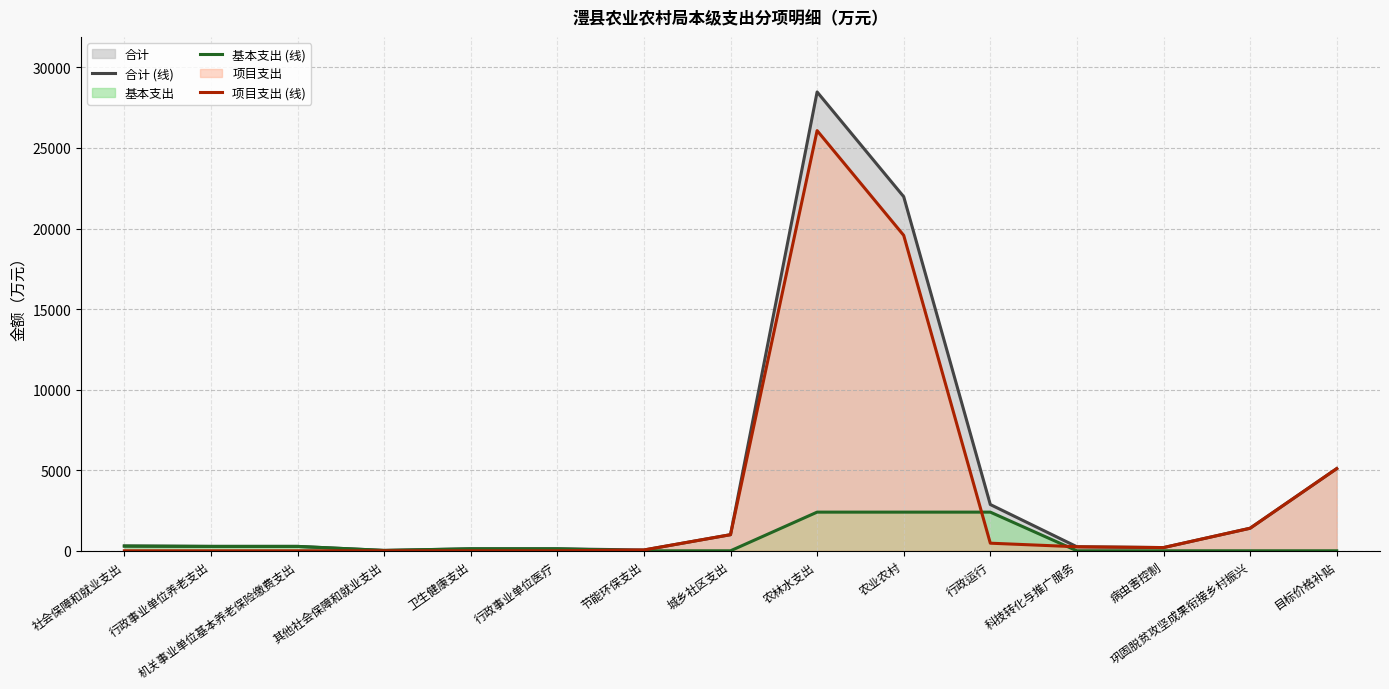

At which label is 项目支出 (线) closest to 13037?

农业农村